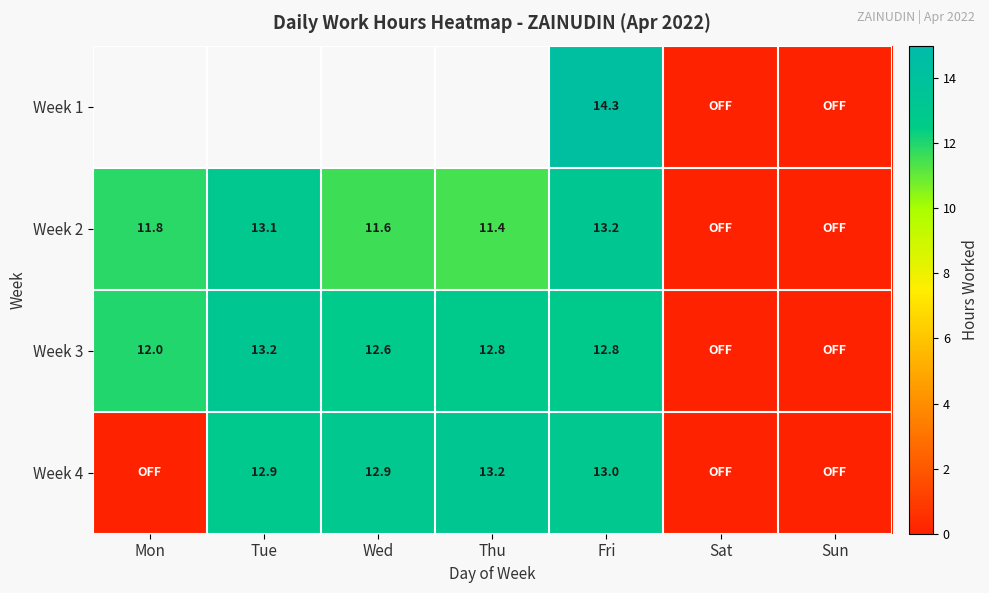

Is the value of Week 4 at Wed greater than the value of Week 3 at Fri?

Yes